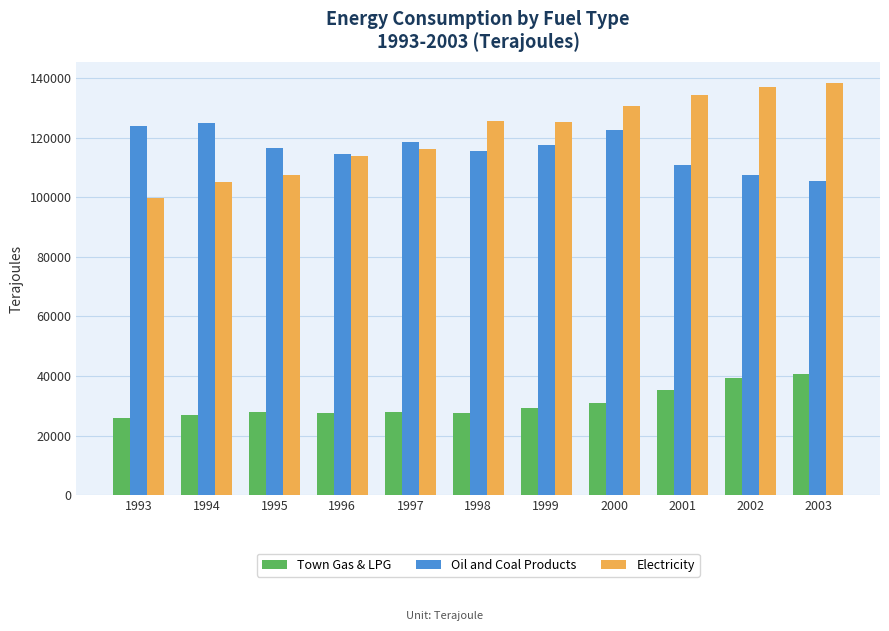

How many data points in Town Gas & LPG are less than 27931?

5